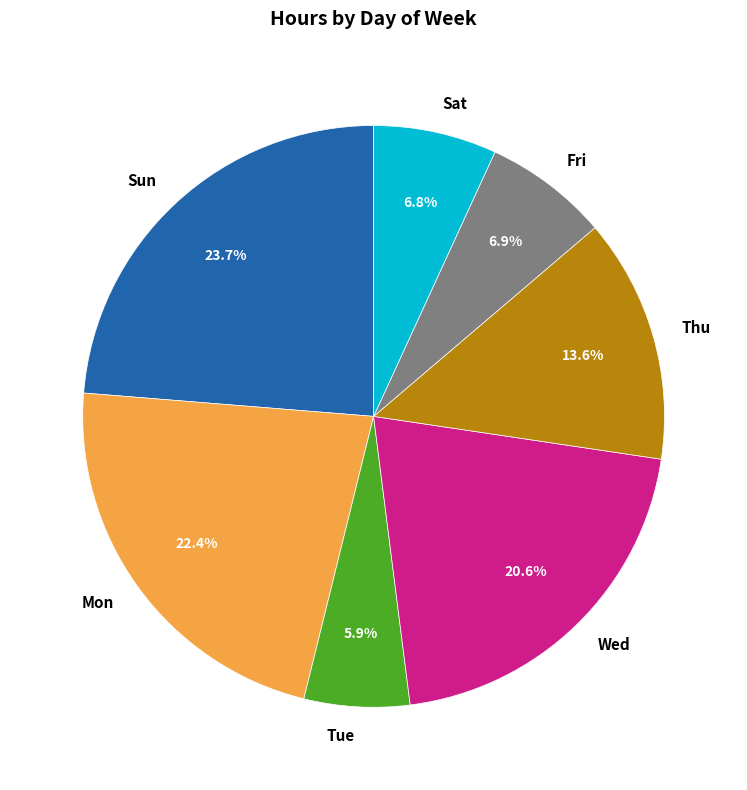

To the nearest percent, what portion does Thu represent?

14%